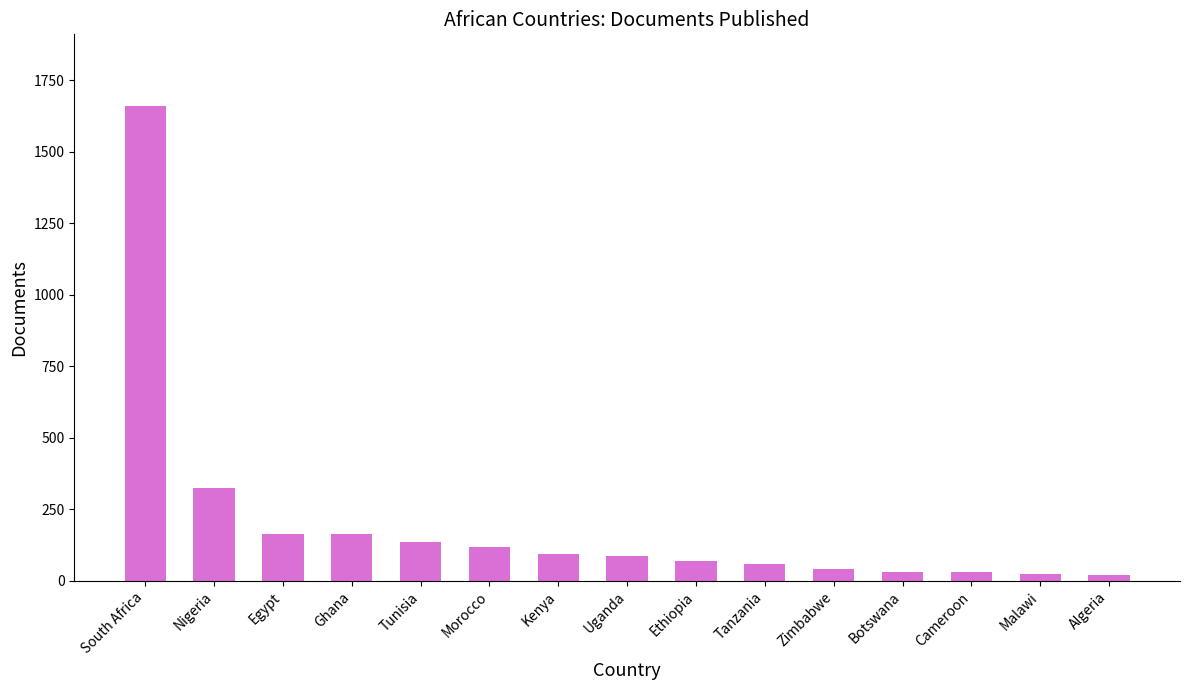

What is the label of the 13th bar from the right?

Egypt